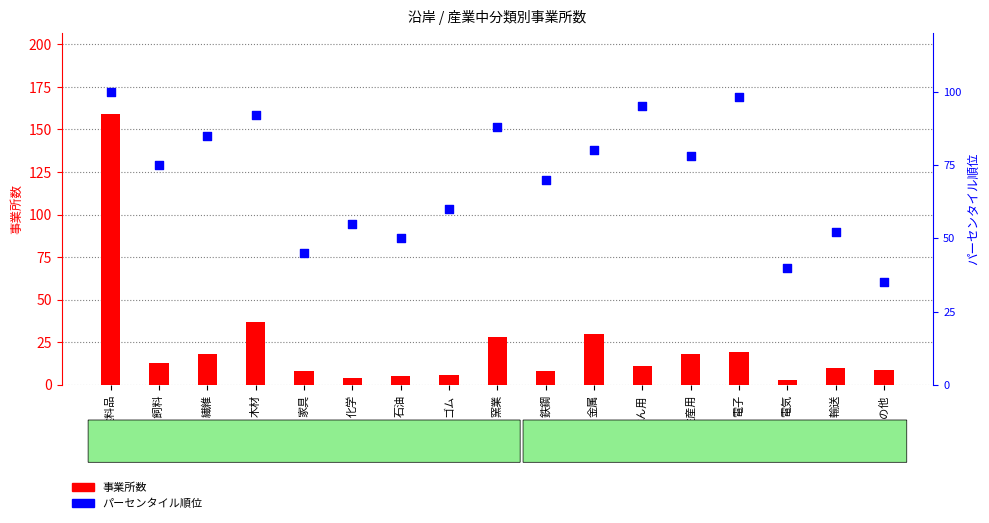

What are all the series names shown in the legend?

事業所数, パーセンタイル順位